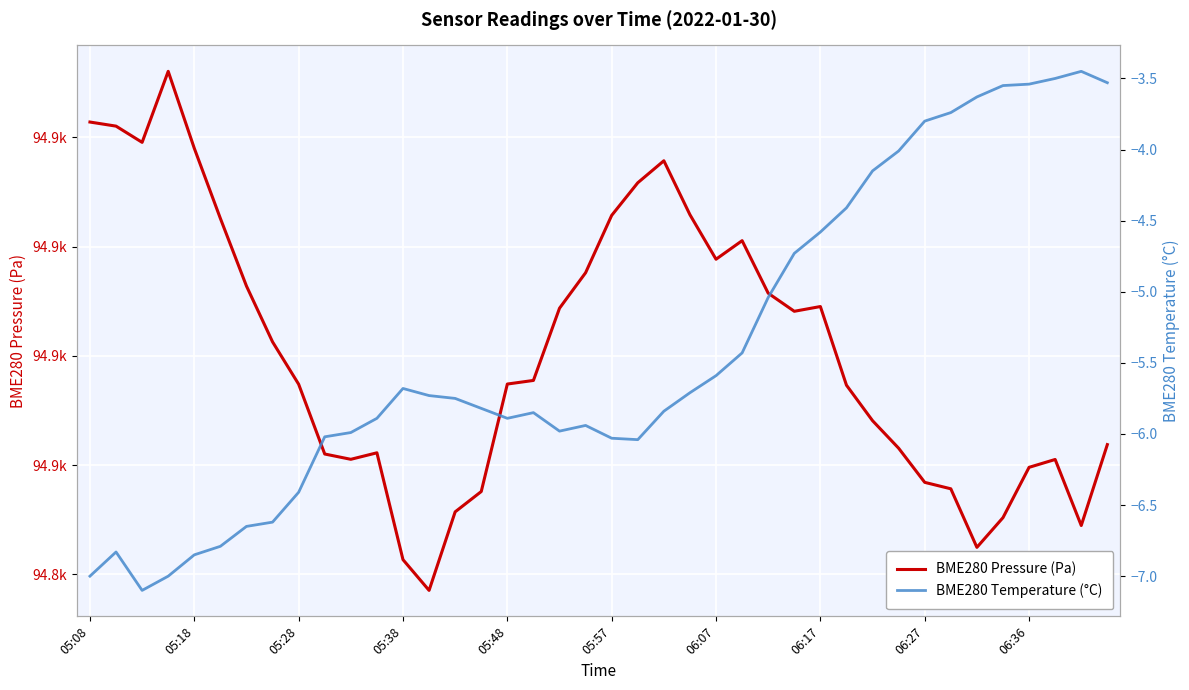

In BME280 Temperature (°C), how many points are higher than both neighbors (excluding endpoints)?

5